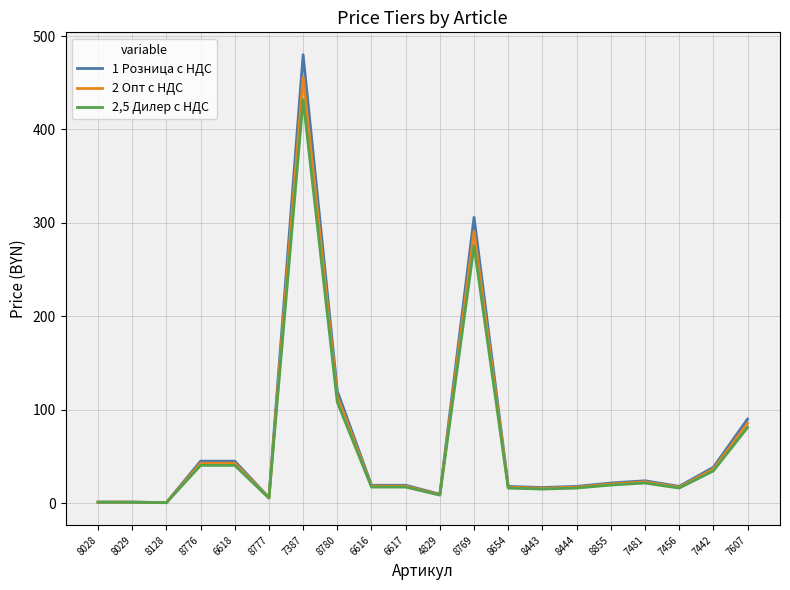

What is the value of the 2 Опт с НДС point at the 6th from the left?

5.7